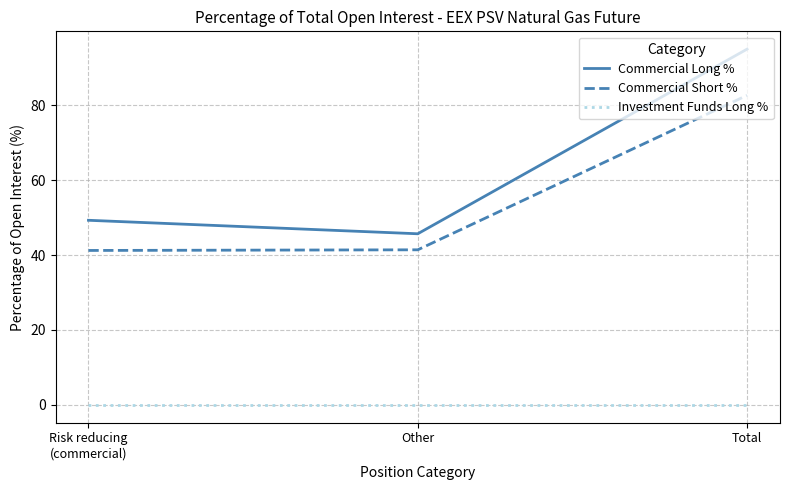

The value of Commercial Short % at Total is 82.6. True or false?

True